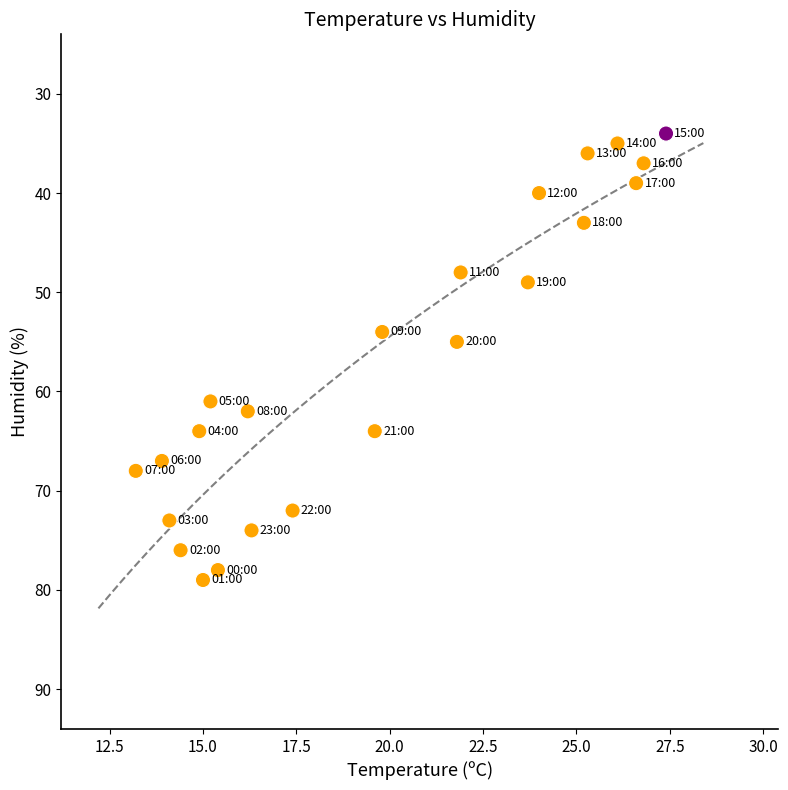

What is the range of Y values (max minus min)?

45